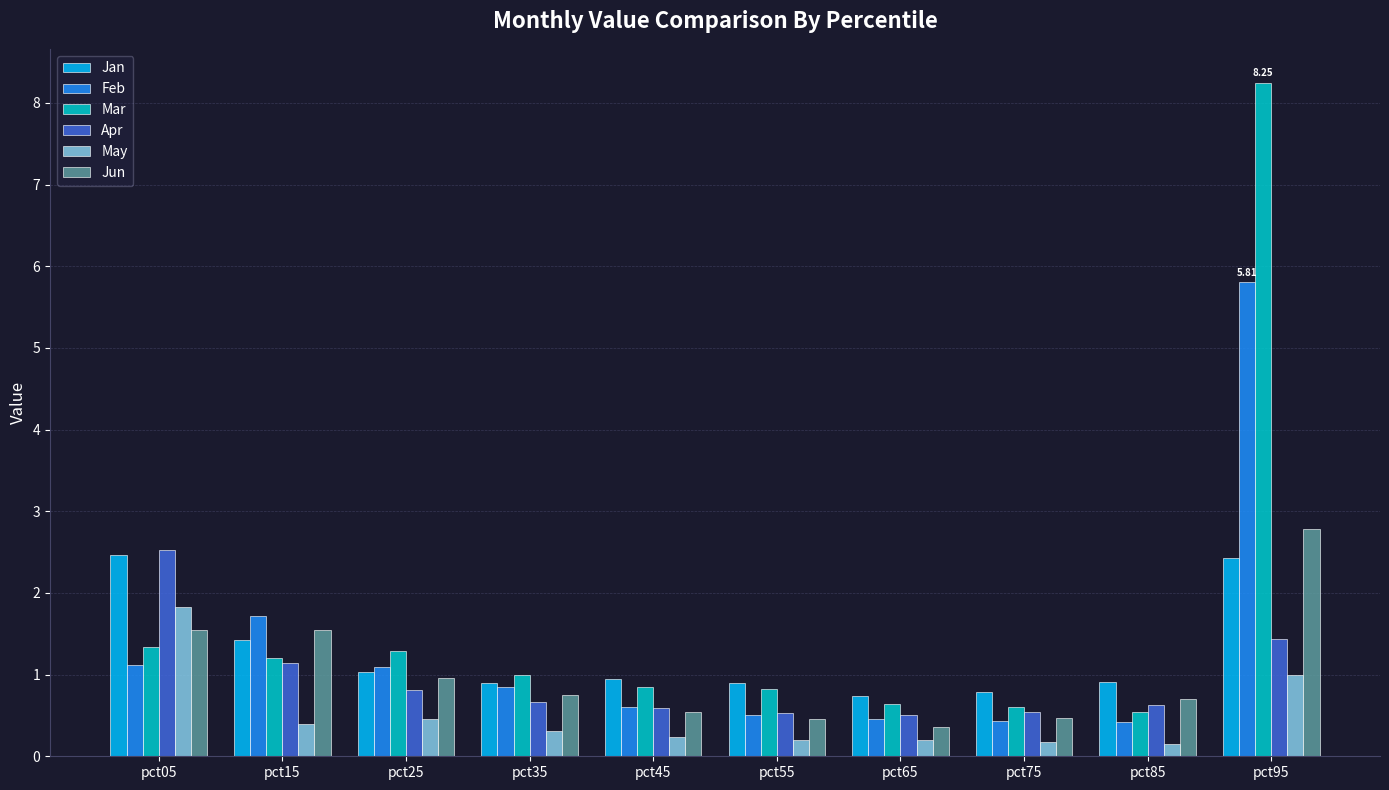

Between pct05 and pct95, which series saw the biggest shift?

Mar